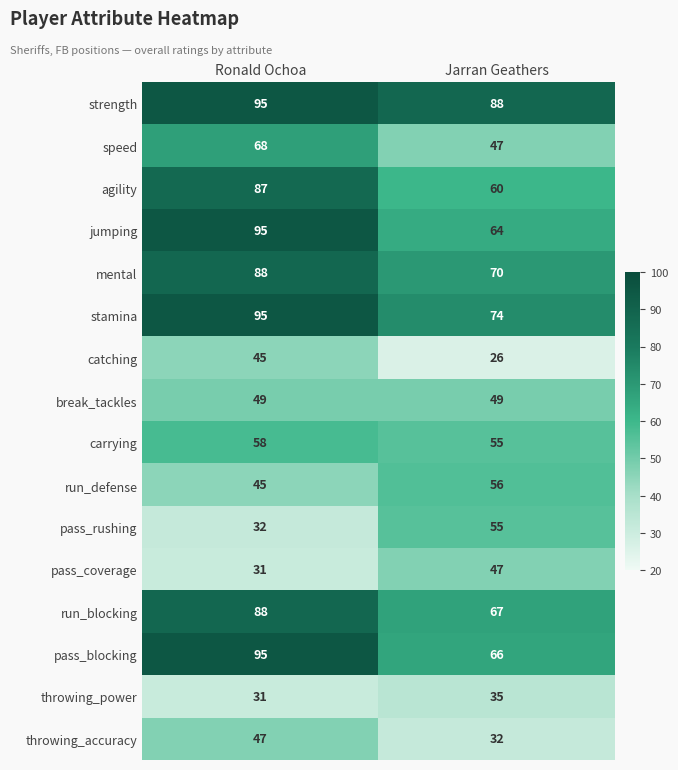

True or false: break_tackles has a value of 88 at Ronald Ochoa.

False